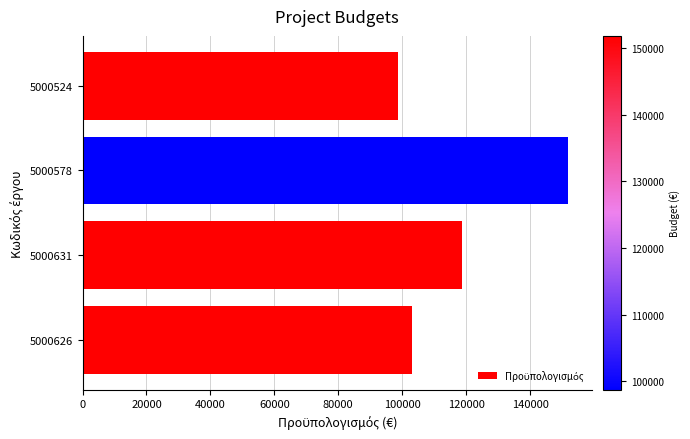

How many data points does each series have?

4